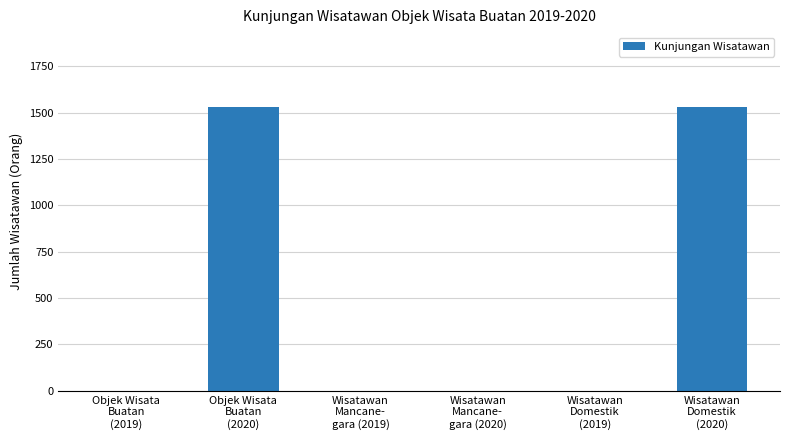

What is the greatest value displayed?

1528